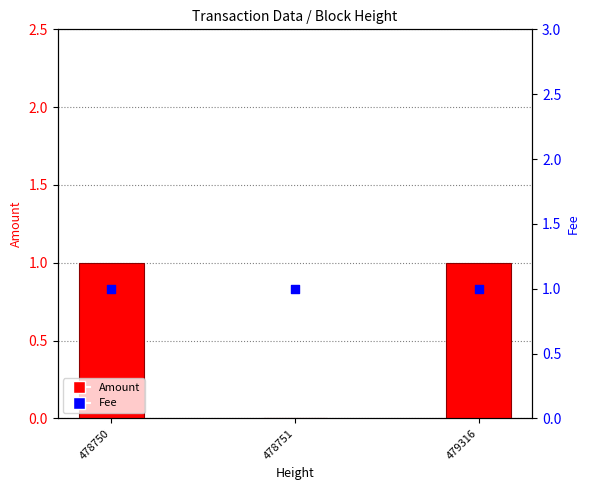

Which series contains the highest Y value?

Amount